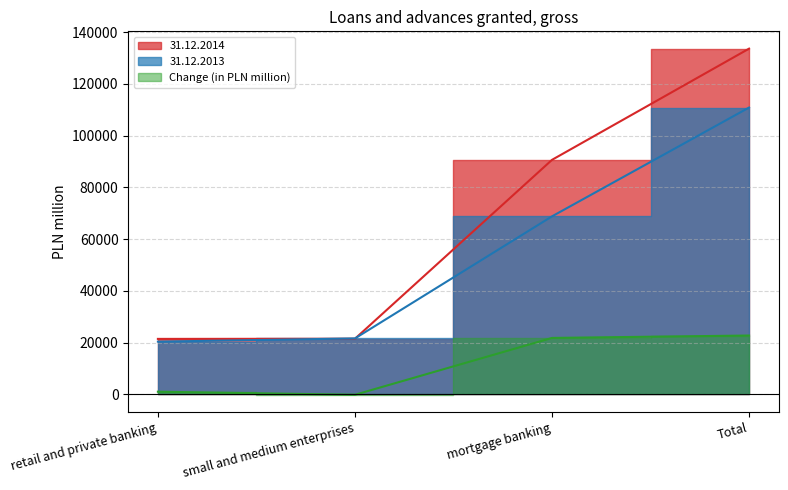

True or false: 31.12.2014 has more than 0 points higher than both neighbors.

False